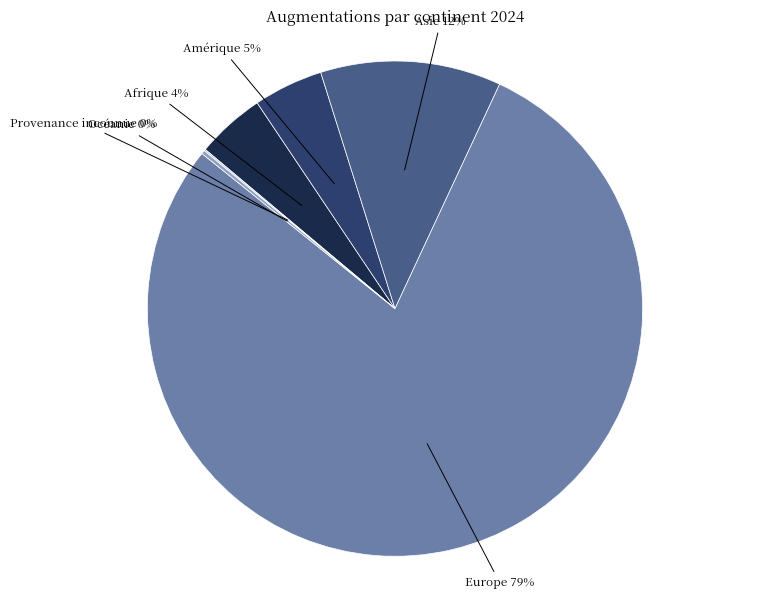

Is there a majority slice in this chart?

Yes